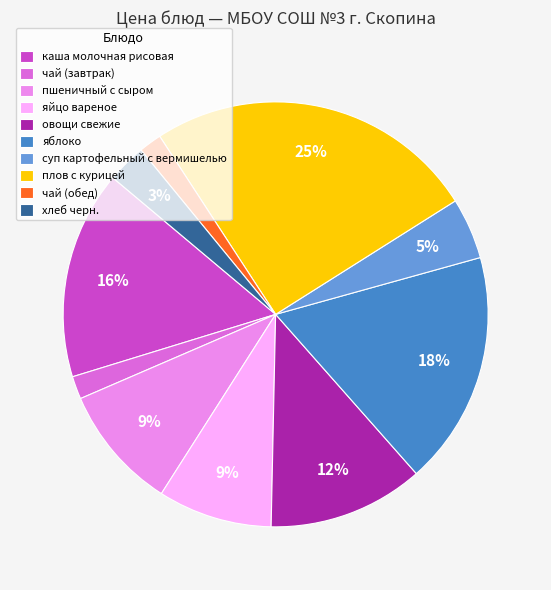

Is it true that пшеничный с сыром is 1% of the pie?

False